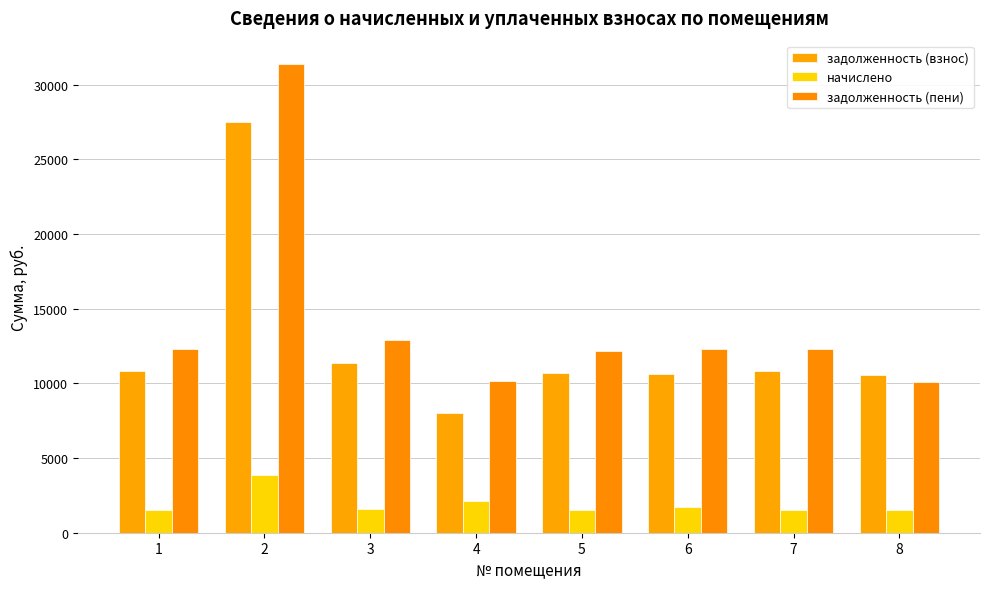

How many series are shown in this chart?

3